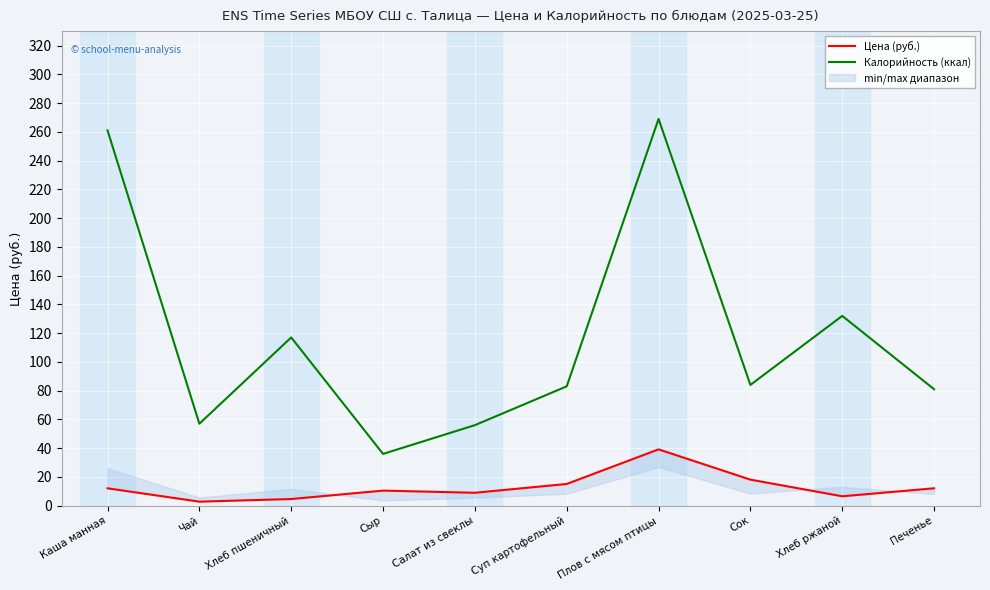

What is the difference between the maximum and second lowest values in the Калорийность (ккал) series?

213